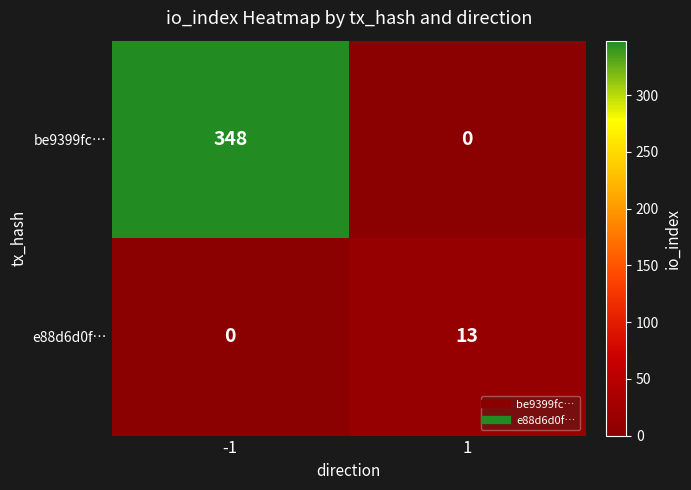

At 1, list the series in order from largest to smallest.

e88d6d0f…, be9399fc…